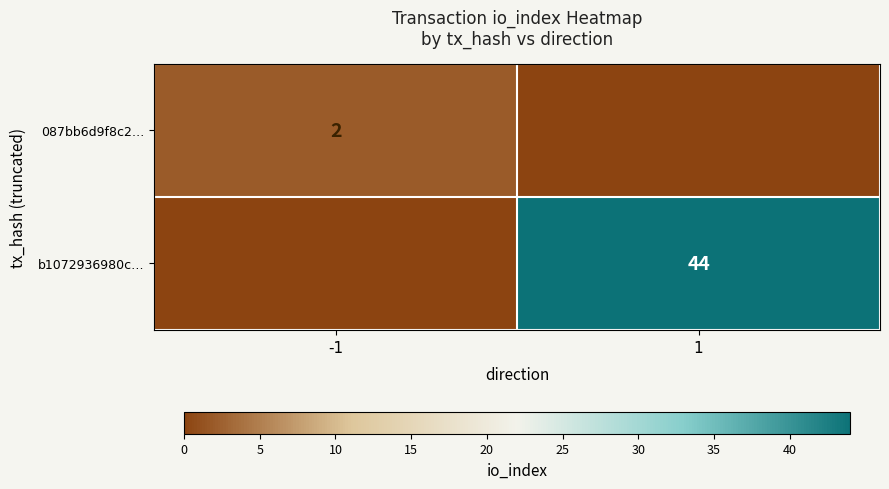

The 087bb6d9f8c2… series shows 3 at -1. True or false?

False